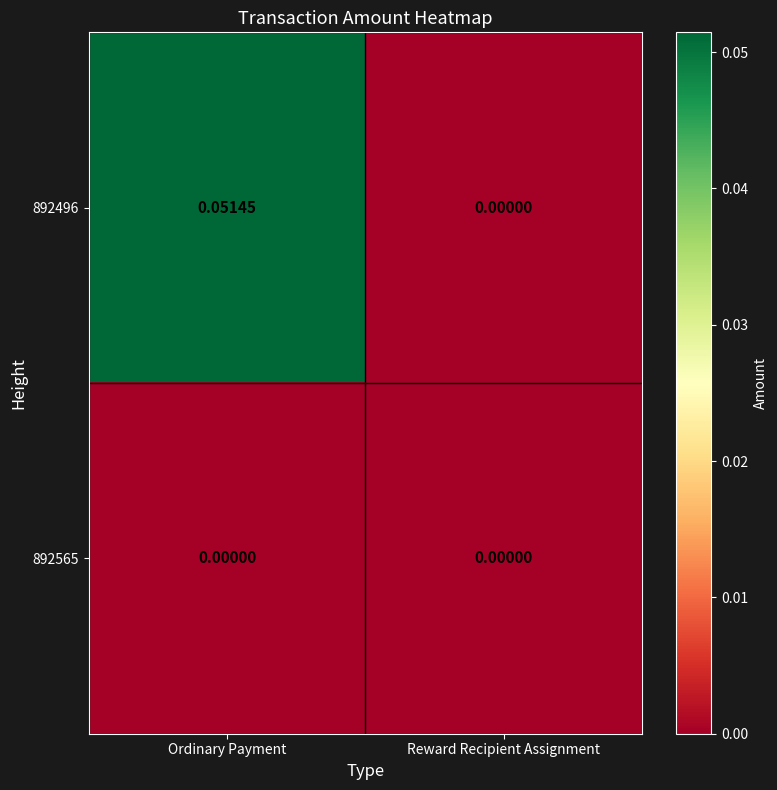

At which category does the chart reach its peak across all series?

Ordinary Payment